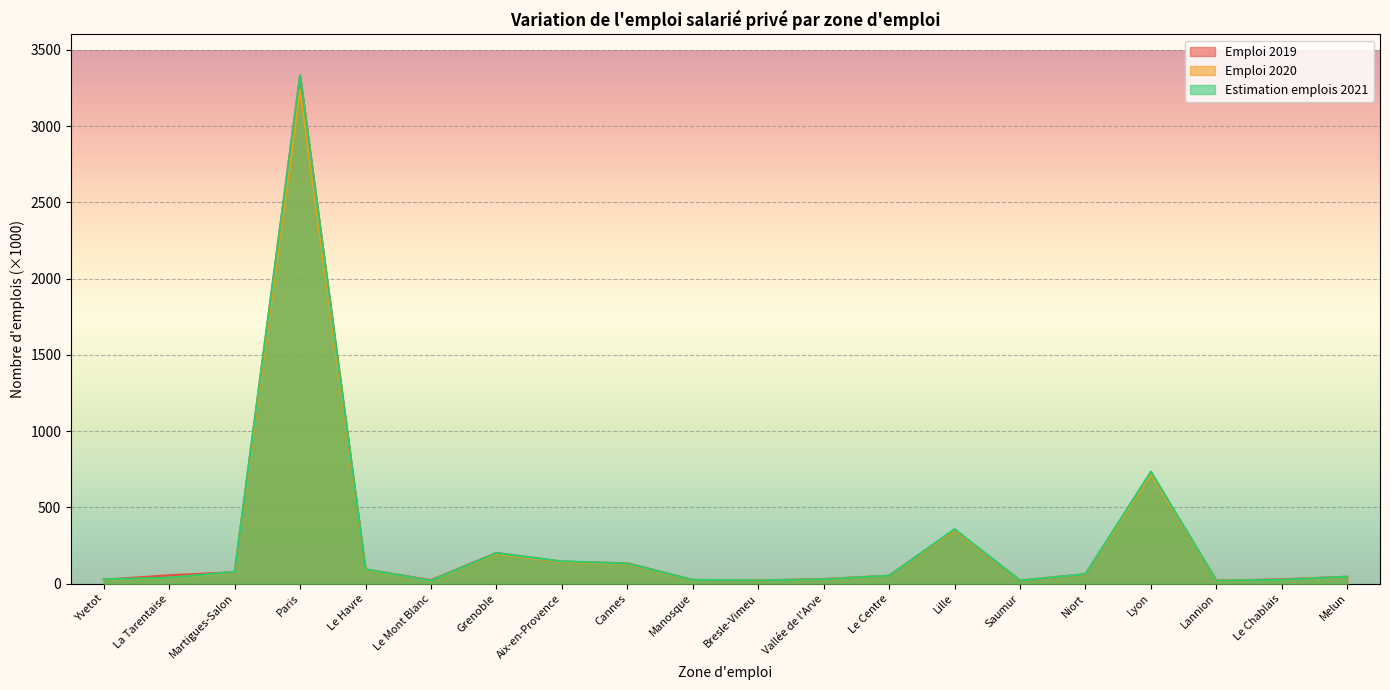

What position from the right is Aix-en-Provence?

13